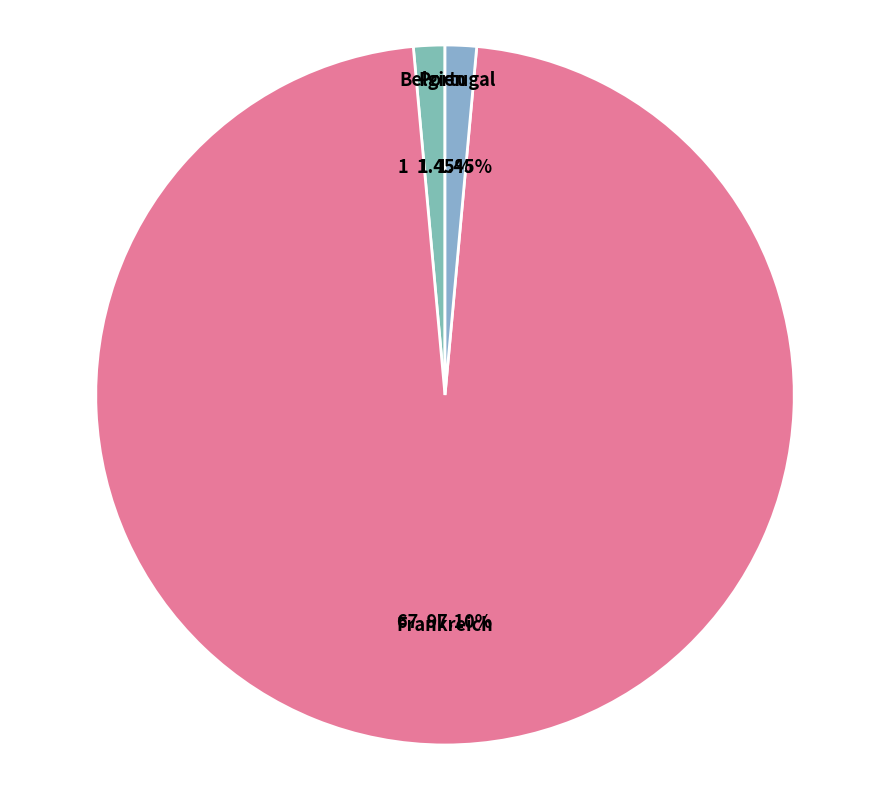

Which category has the biggest portion of the pie?

Frankreich